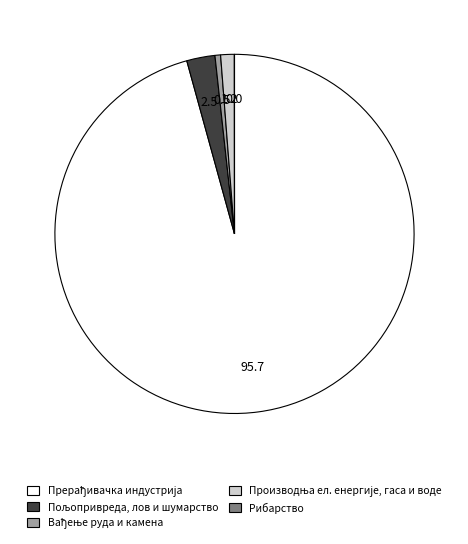

Is there a majority slice in this chart?

Yes